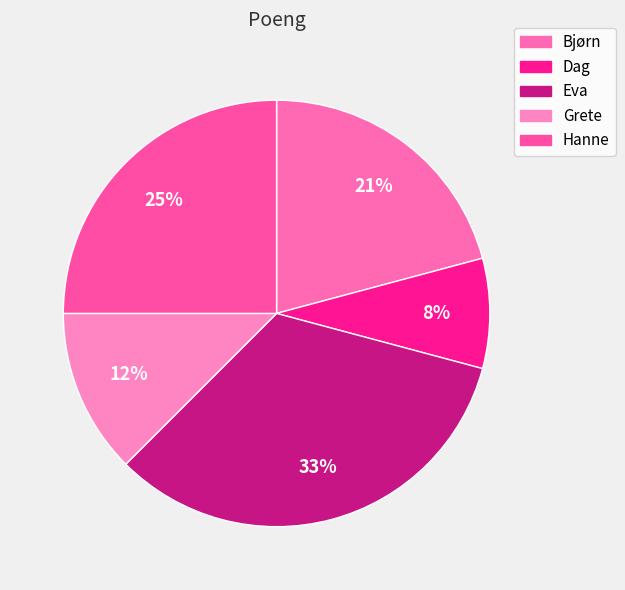

Is there any slice that represents more than half of the pie?

No